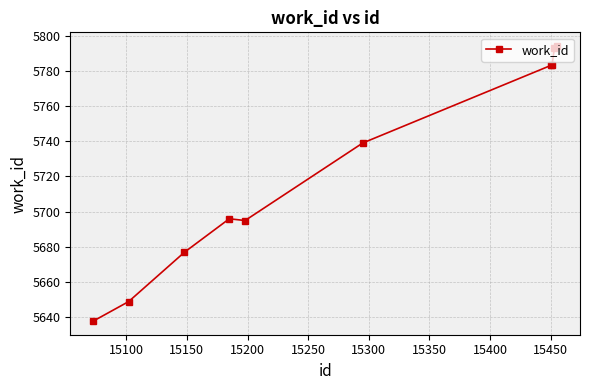

True or false: the data has more than 2 interior local peaks.

False